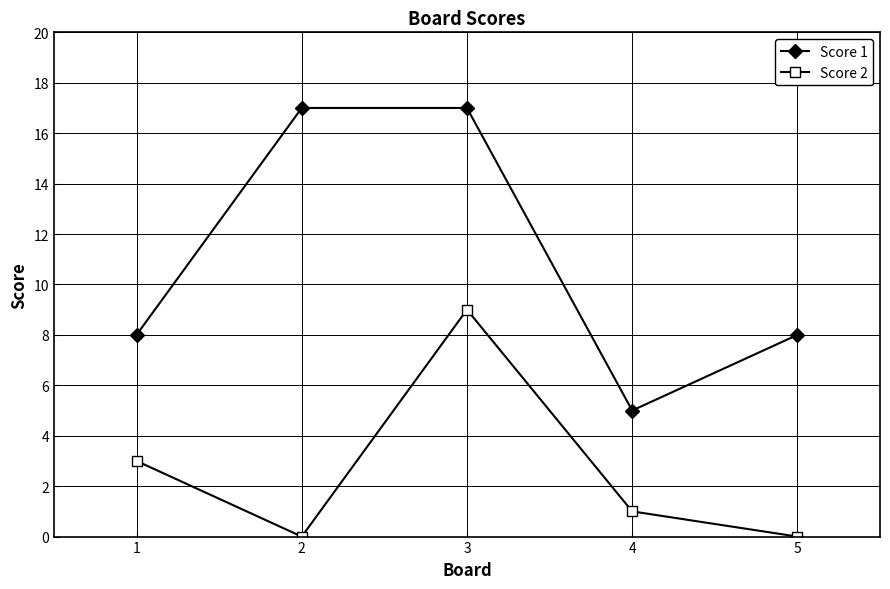

At which label is Score 2 closest to 4?

1